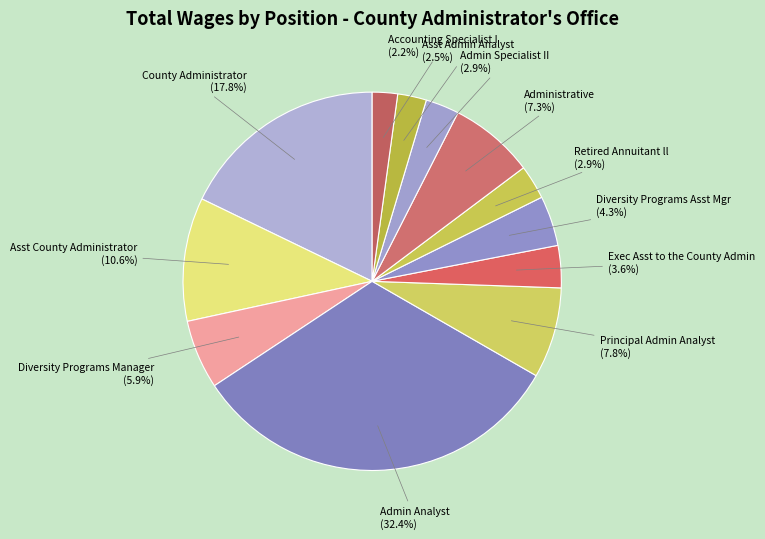

How many slices are in this pie chart?

12